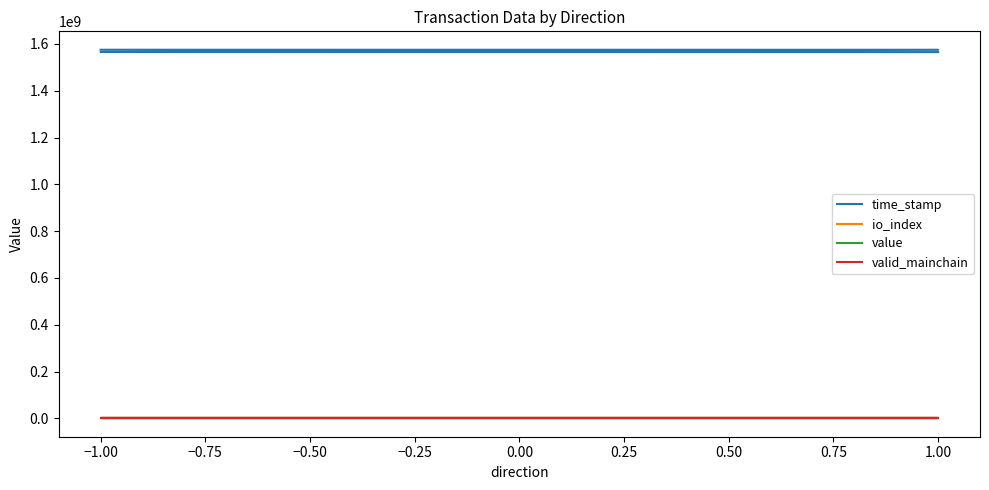

At −1.00, list the series in order from largest to smallest.

time_stamp, value, io_index, valid_mainchain